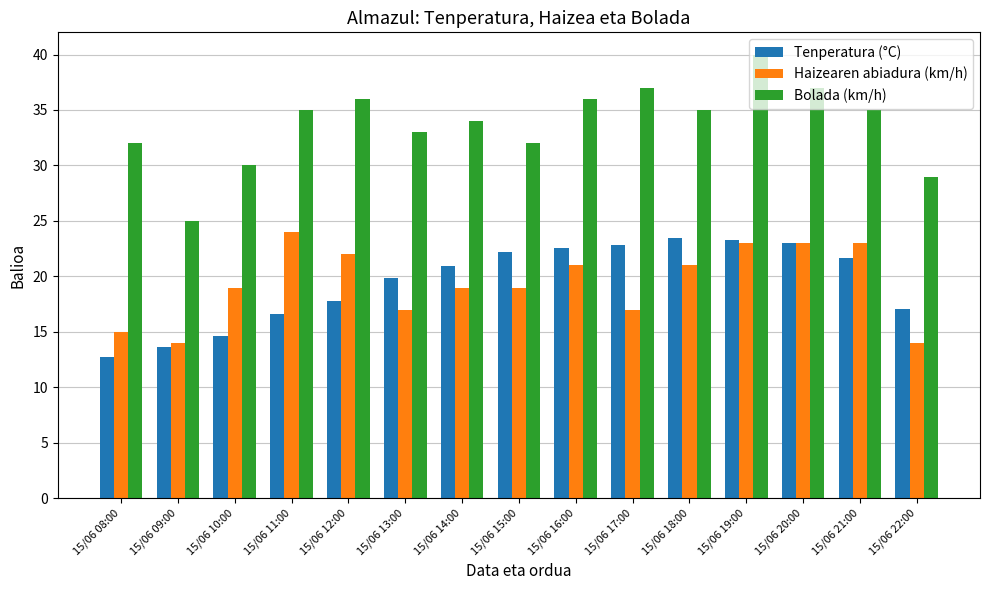

At which category is the sum across all series the highest?

15/06 19:00